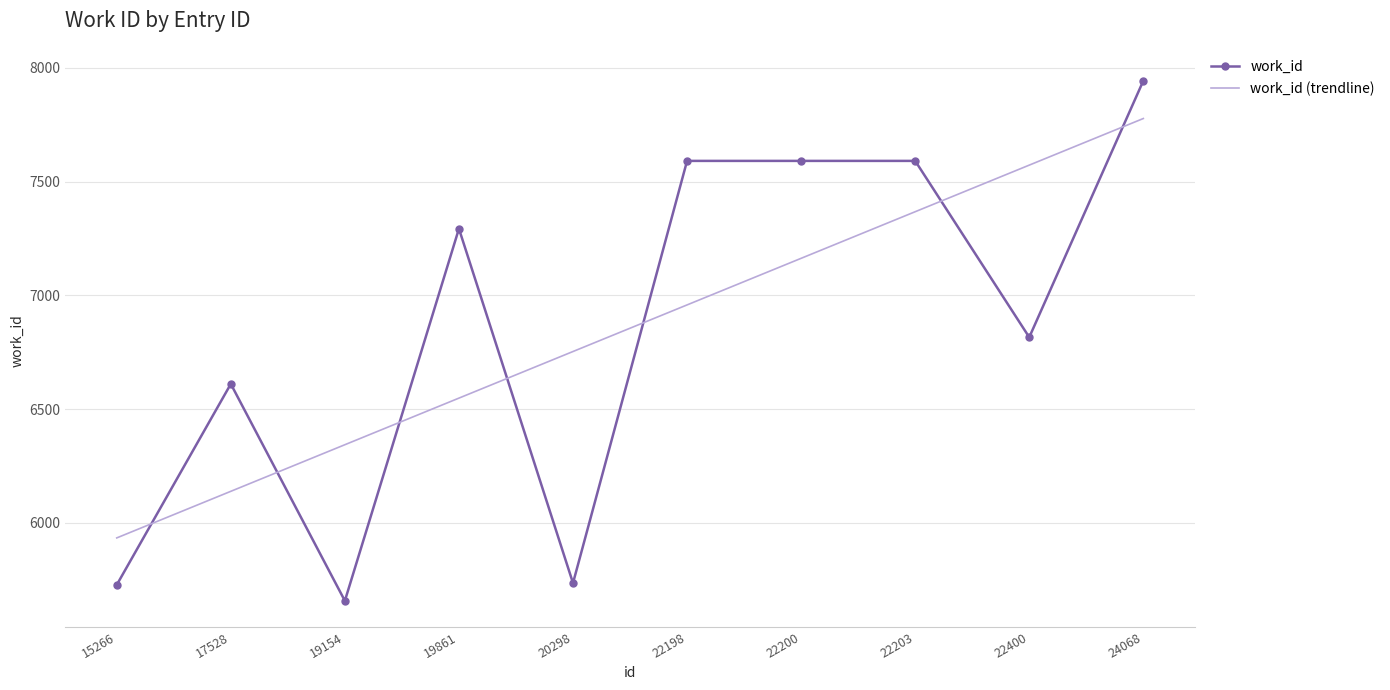

Between 22200 and 24068, which series saw the biggest shift?

work_id (trendline)